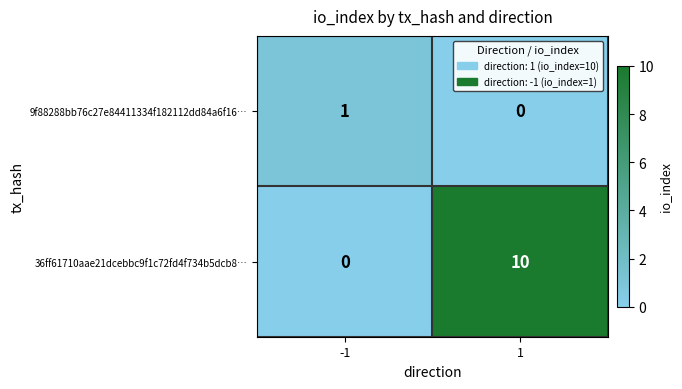

What is the total value across all series at 1?

10